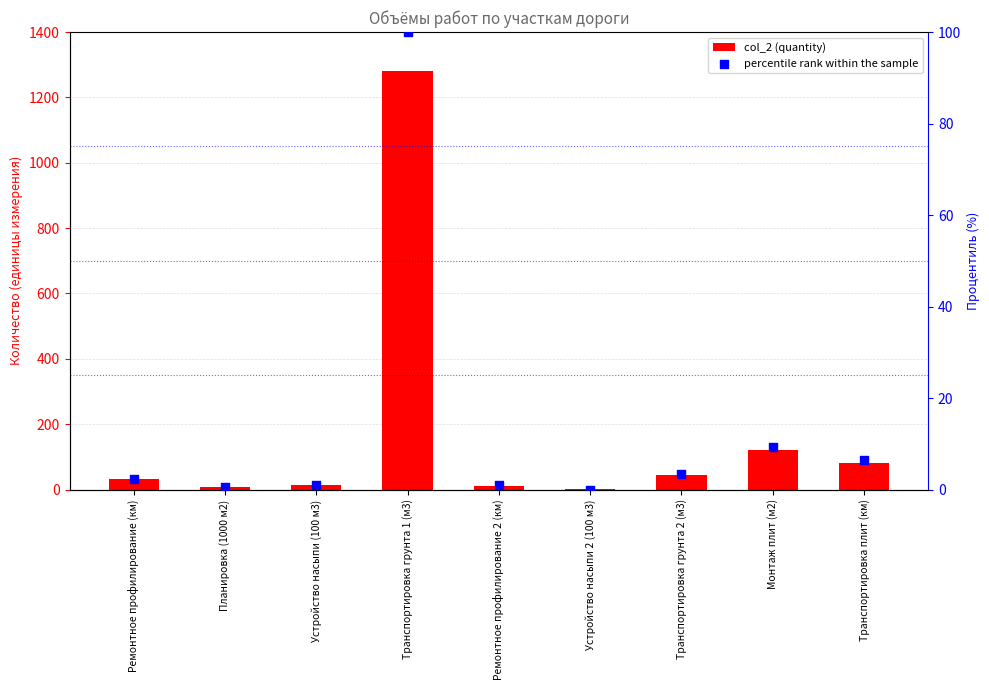

Which series has the largest Y range (max minus min)?

col_2 (quantity)